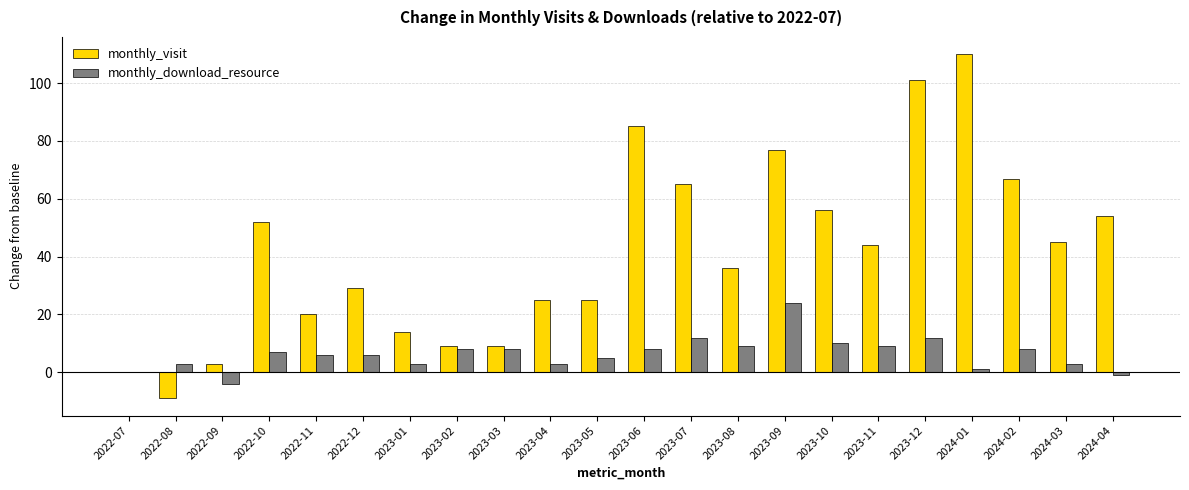

The monthly_download_resource series shows -1 at 2024-04. True or false?

True